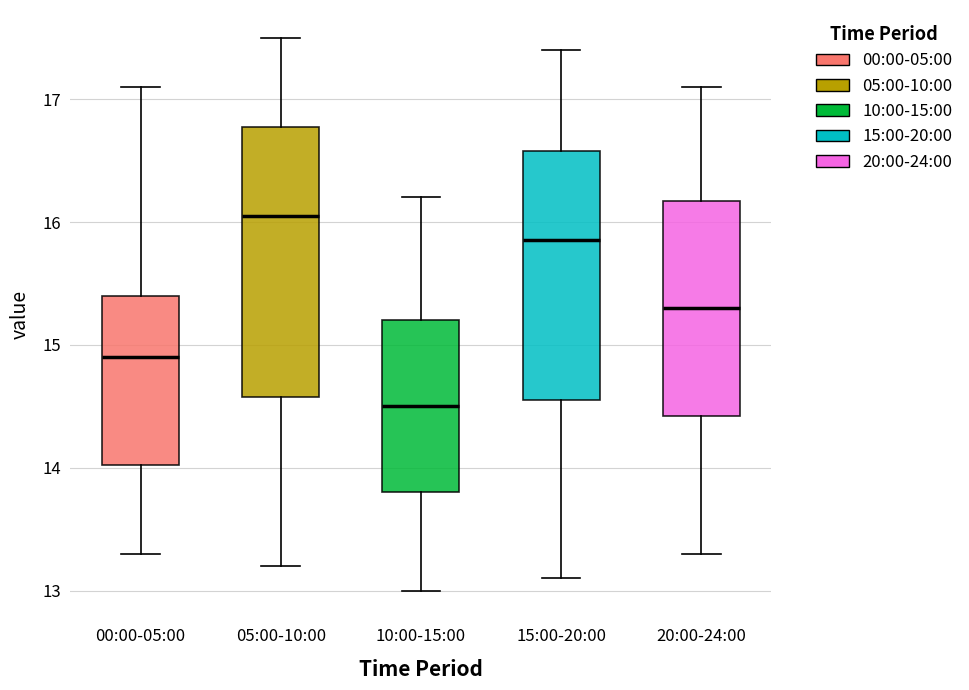

Reading left to right, read every box against the y-axis: the position of its median line, the range the box covers, and the ends of its whiskers. The values are not printed on the chart, so give them approximately, as read against the axis.

00:00-05:00: median 14.9, box 14.0 to 15.4, whiskers 13.3 to 17.1
05:00-10:00: median 16.1, box 14.6 to 16.8, whiskers 13.2 to 17.5
10:00-15:00: median 14.5, box 13.8 to 15.2, whiskers 13.0 to 16.2
15:00-20:00: median 15.9, box 14.6 to 16.6, whiskers 13.1 to 17.4
20:00-24:00: median 15.3, box 14.4 to 16.2, whiskers 13.3 to 17.1